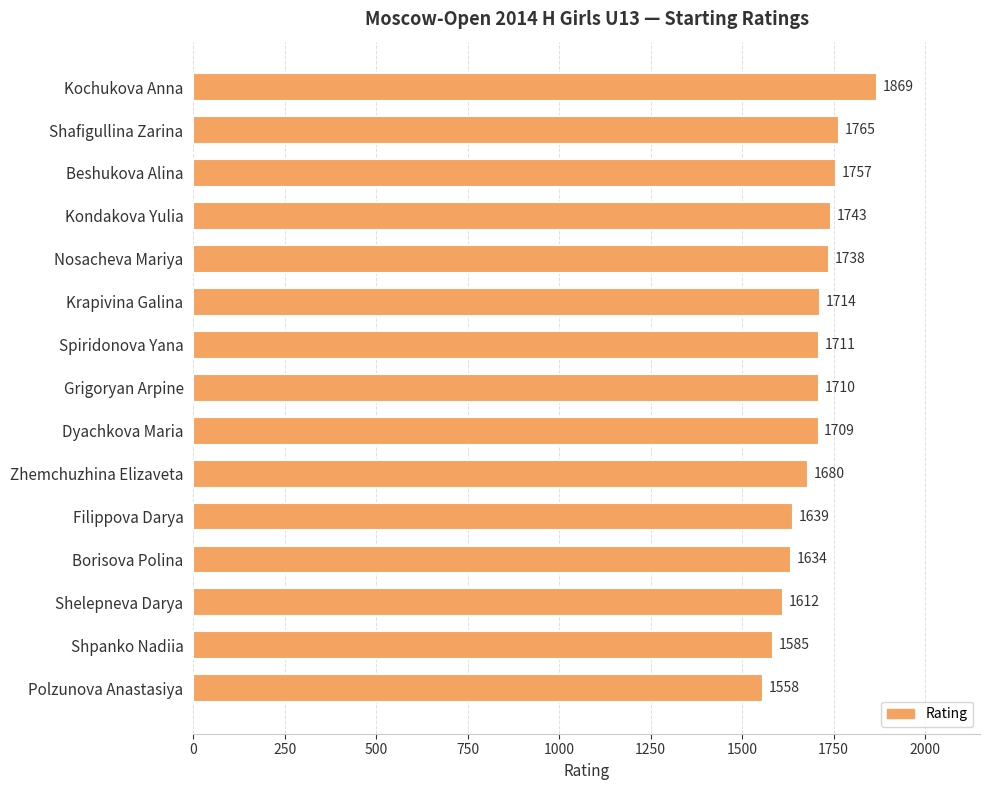

Rank the categories by value from highest to lowest.

Kochukova Anna, Shafigullina Zarina, Beshukova Alina, Kondakova Yulia, Nosacheva Mariya, Krapivina Galina, Spiridonova Yana, Grigoryan Arpine, Dyachkova Maria, Zhemchuzhina Elizaveta, Filippova Darya, Borisova Polina, Shelepneva Darya, Shpanko Nadiia, Polzunova Anastasiya